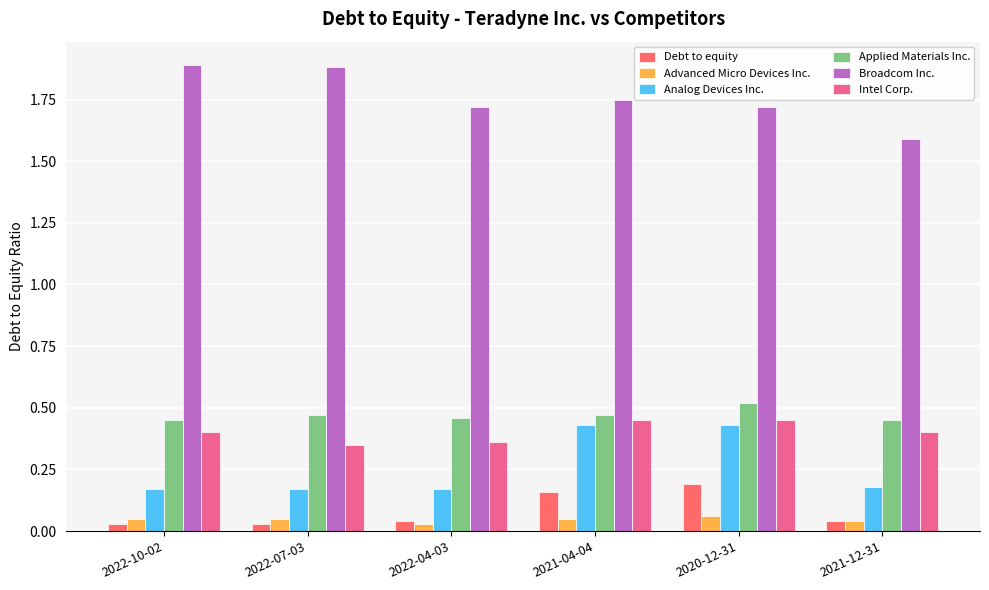

What is the sum of all Applied Materials Inc. values?

2.8